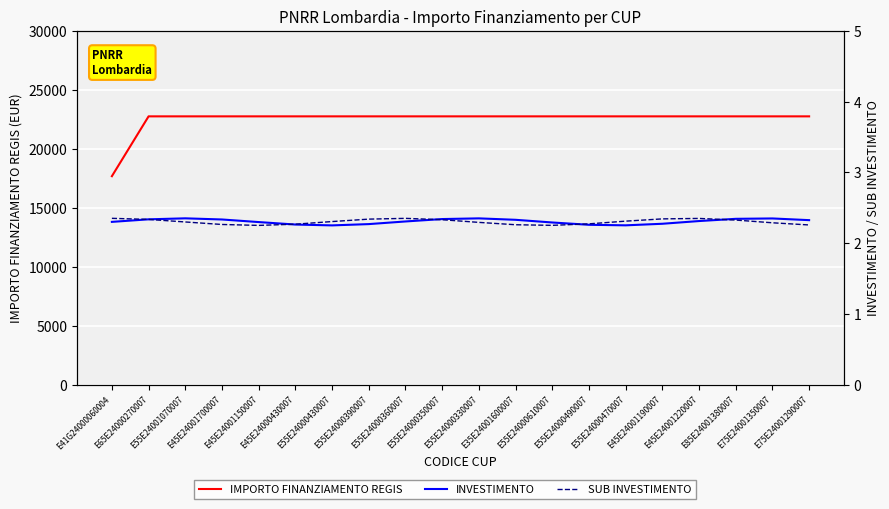

What is the difference between the maximum and minimum values in the IMPORTO FINANZIAMENTO REGIS series?

5075.2